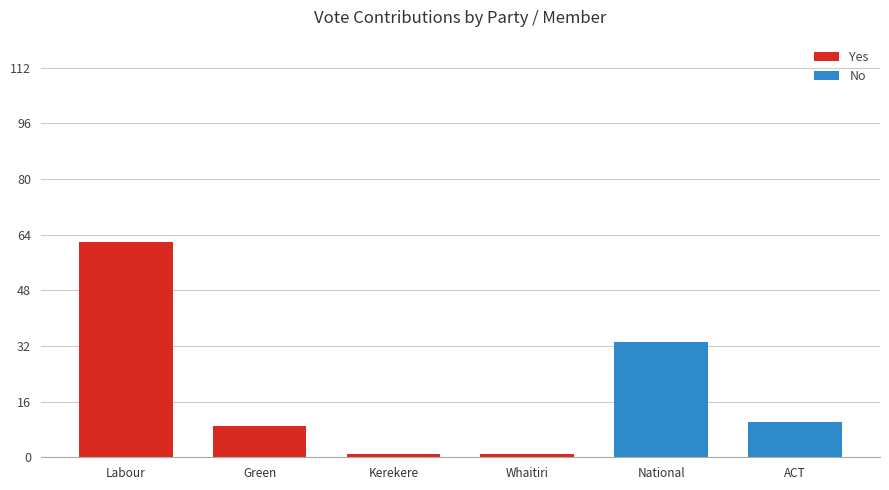

What is the difference between the second highest and minimum values in the Yes series?

8